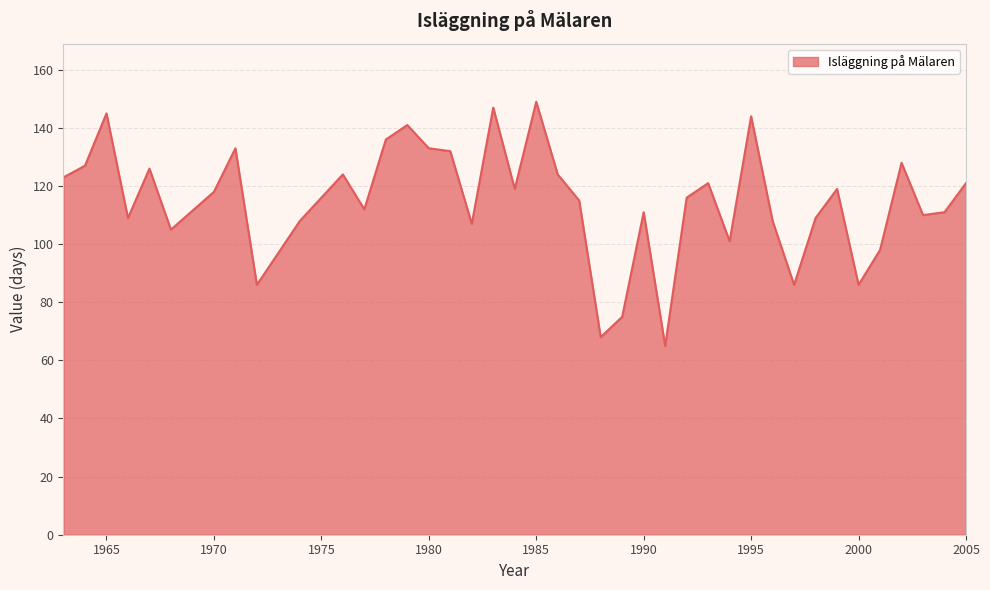

What is the smallest value displayed?

65